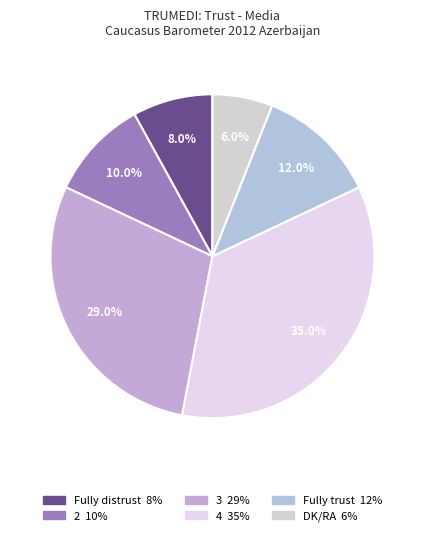

Approximately how many times larger is the value at 3 compared to 2?

2.9